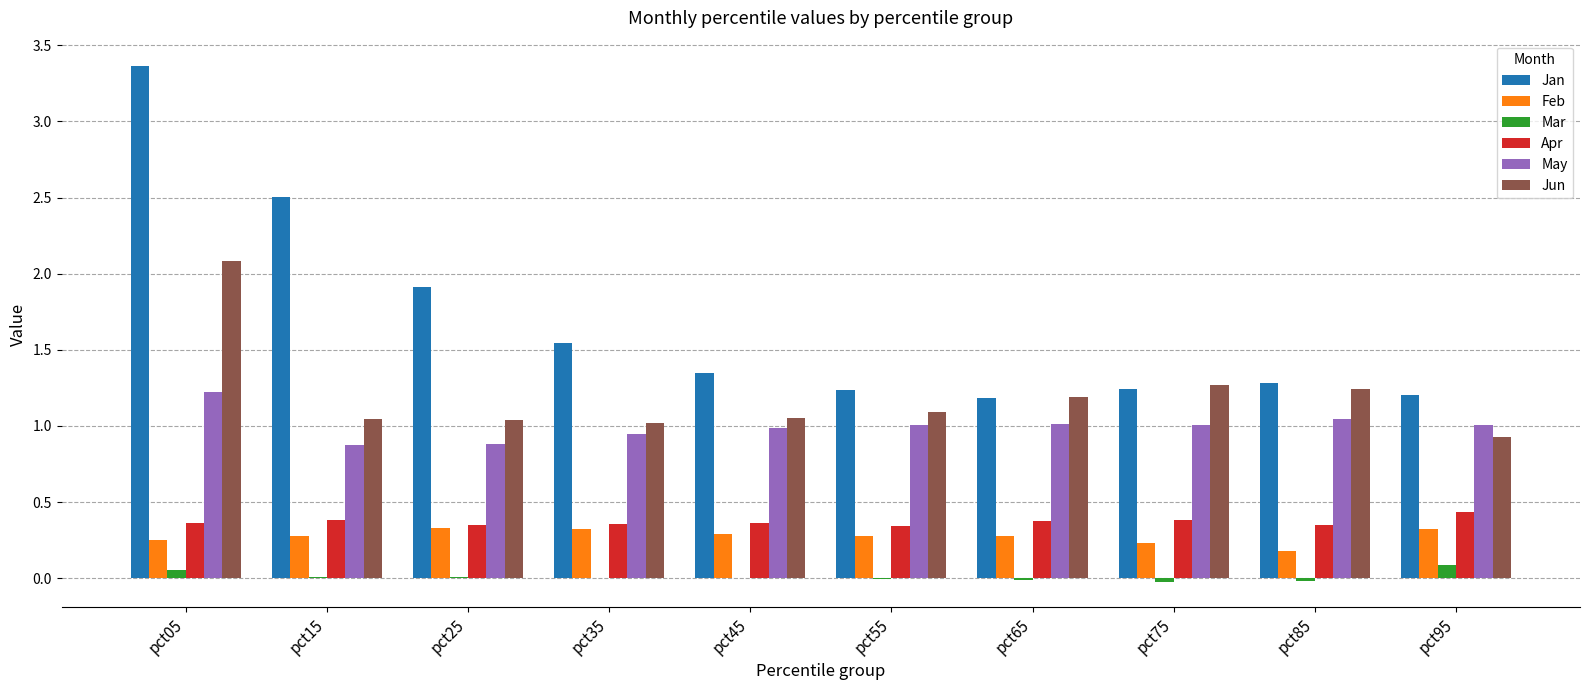

Which category has the highest value in the Jun series?

pct05